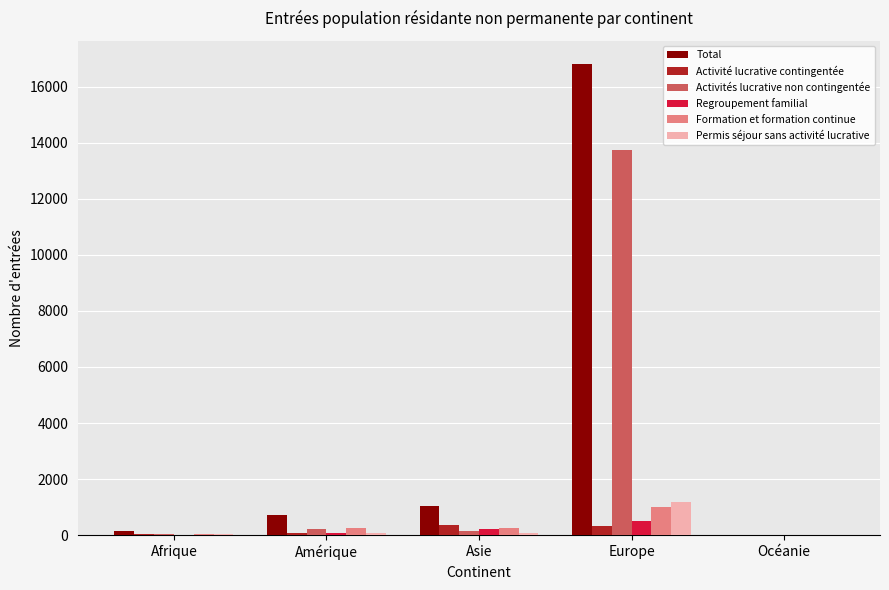

What are all the series names shown in the legend?

Total, Activité lucrative contingentée, Activités lucrative non contingentée, Regroupement familial, Formation et formation continue, Permis séjour sans activité lucrative